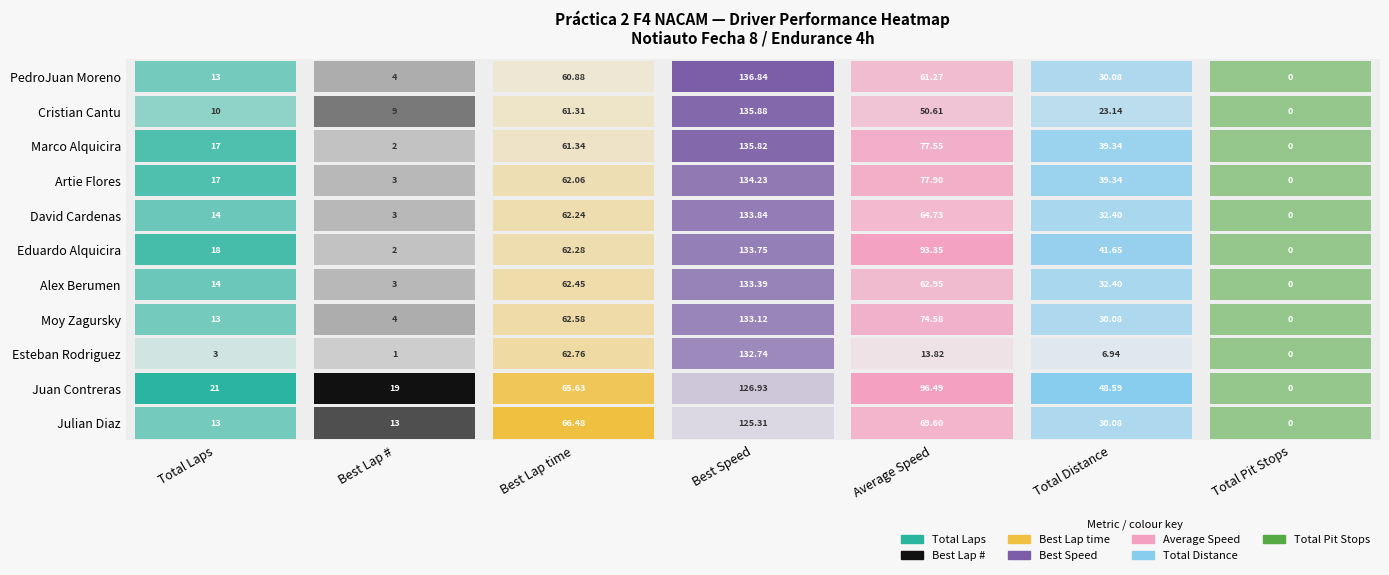

The Cristian Cantu series shows 0.0 at Total Pit Stops. True or false?

True